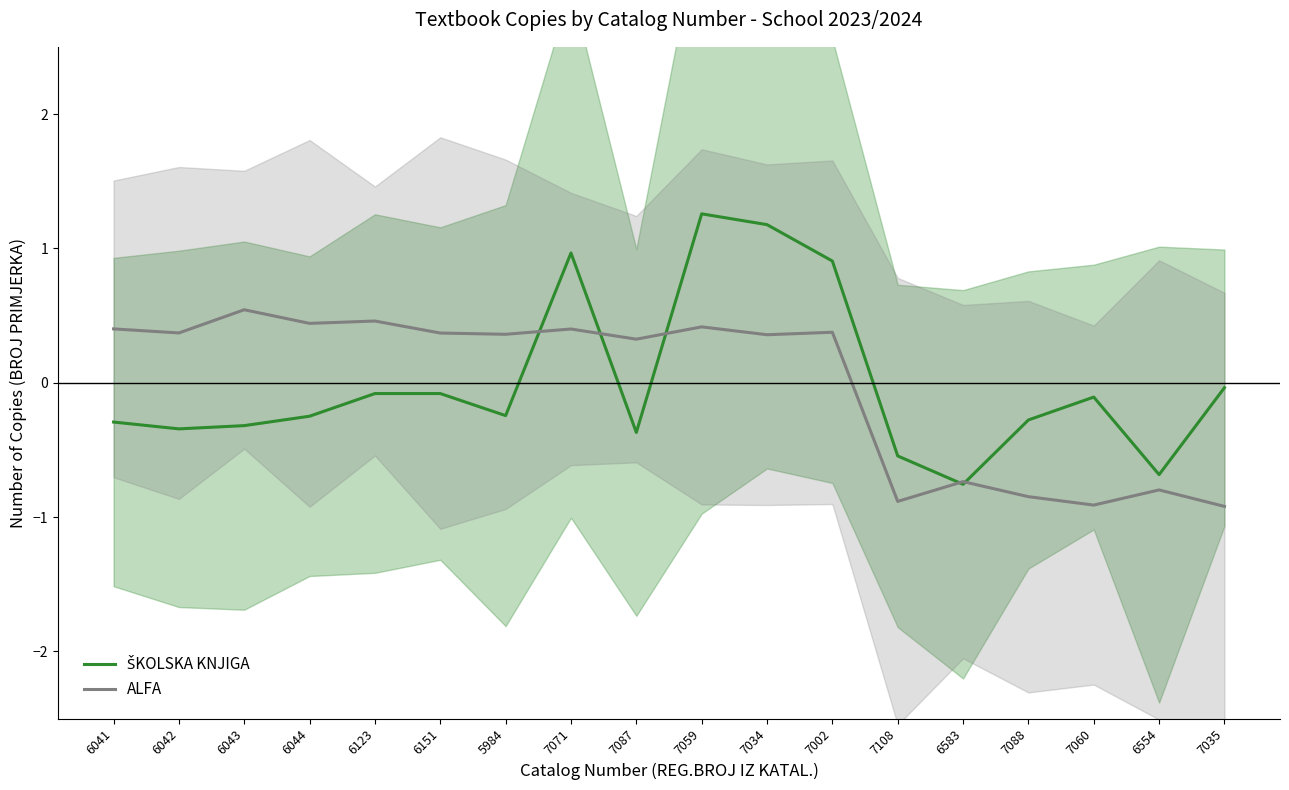

What is the approximate value of ŠKOLSKA KNJIGA at 6042?

-0.3